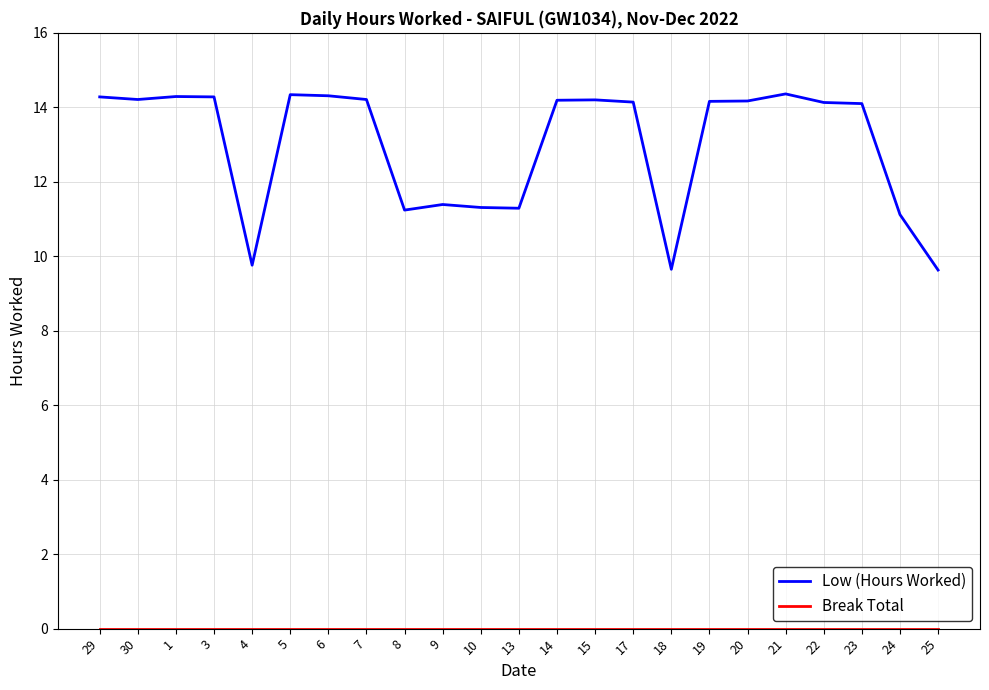

What position from the left is 7?

8